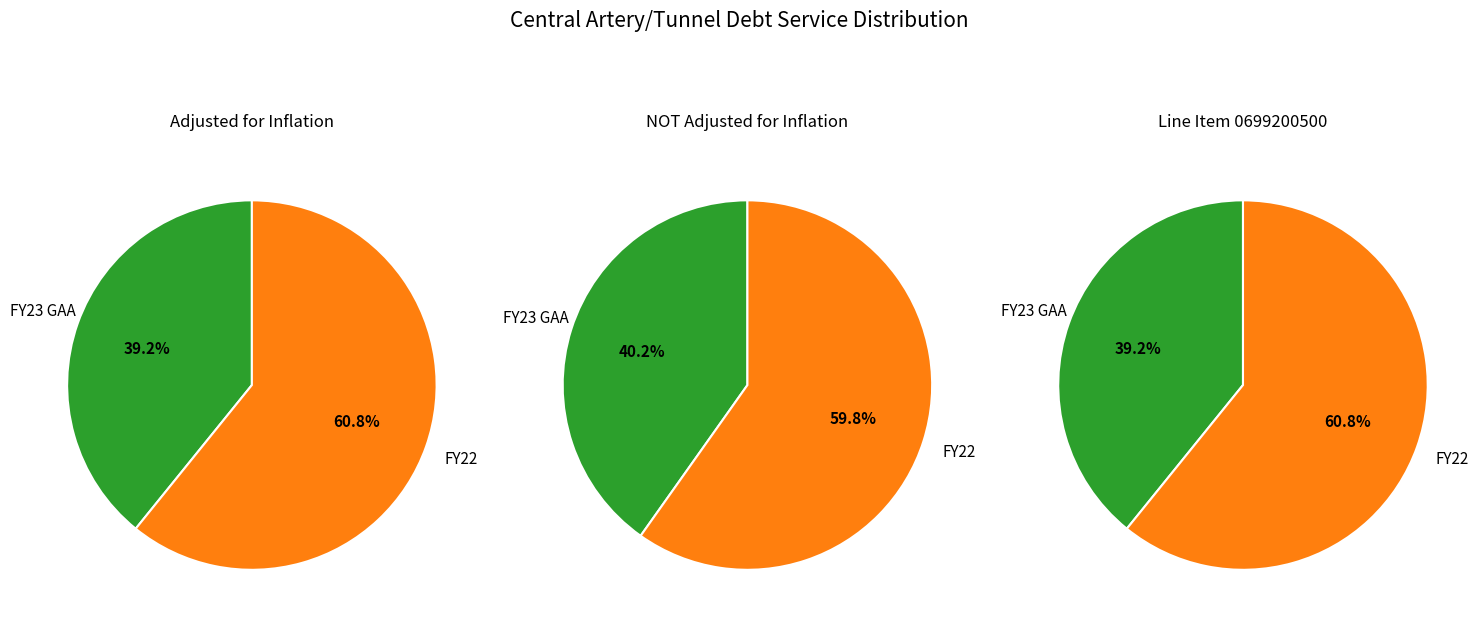

What is the smallest slice in the pie chart?

FY23 GAA